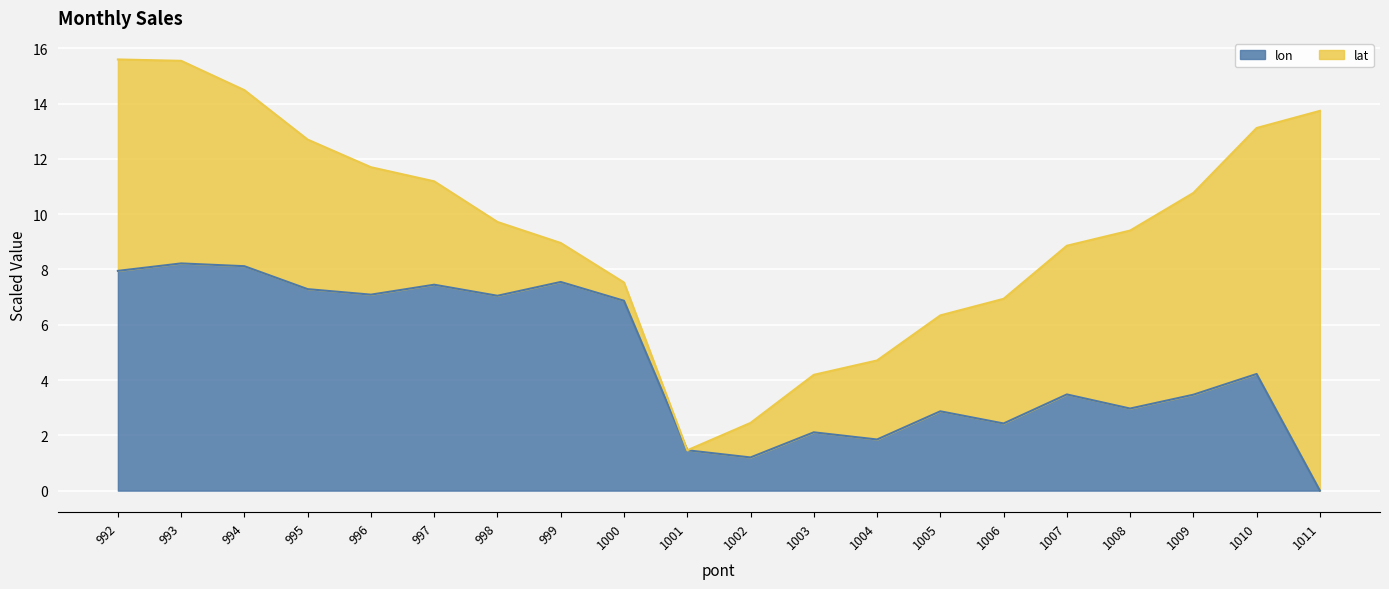

What is the value of the 16th point from the left?

3.5